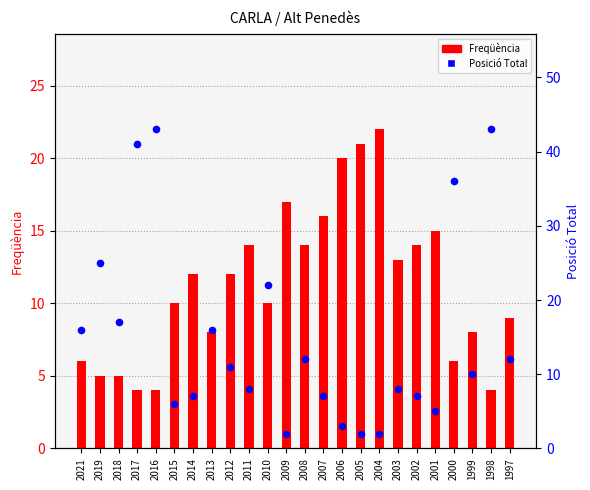

Which series has the largest Y range (max minus min)?

Posició Total